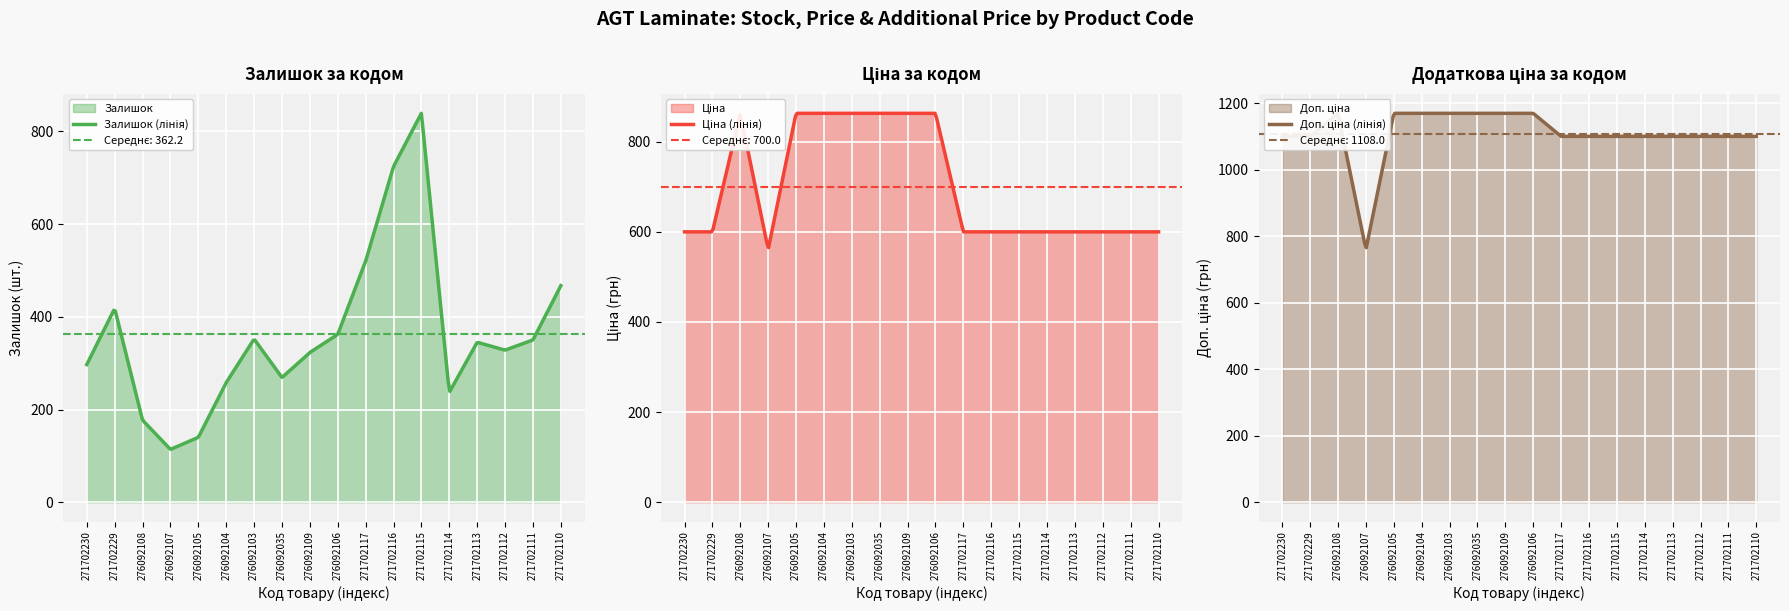

True or false: Ціна has more than 1 points higher than both neighbors.

False